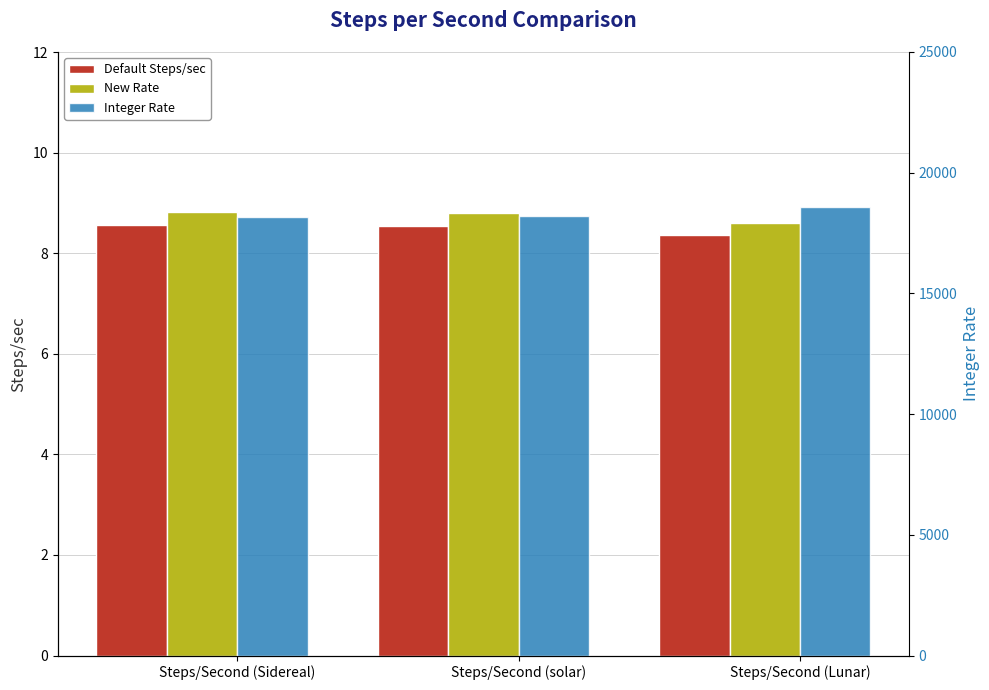

Reading left to right, transcribe all the data shown in this chart.

Default Steps/sec: Steps/Second (Sidereal)=8.6	Steps/Second (solar)=8.5	Steps/Second (Lunar)=8.4
New Rate: Steps/Second (Sidereal)=8.8	Steps/Second (solar)=8.8	Steps/Second (Lunar)=8.6
Integer Rate: Steps/Second (Sidereal)=18154.0	Steps/Second (solar)=18204.0	Steps/Second (Lunar)=18594.0